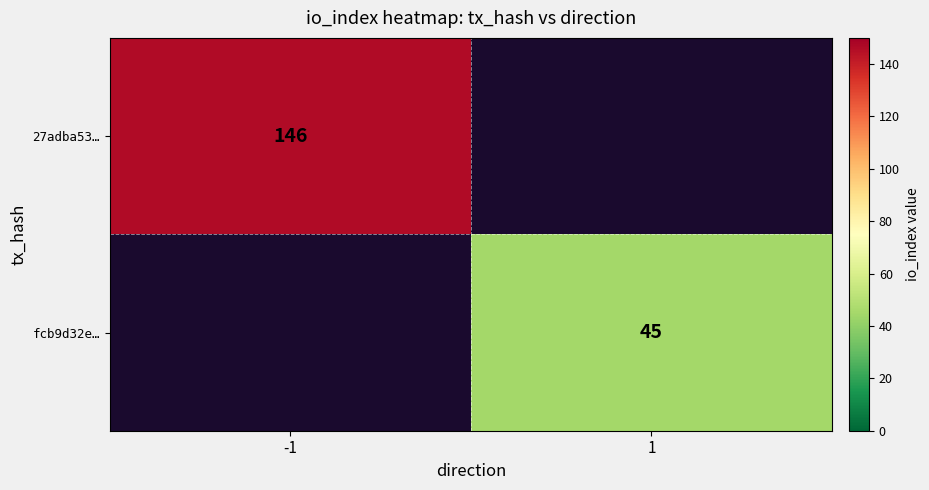

Which label corresponds to the largest value in the chart?

-1